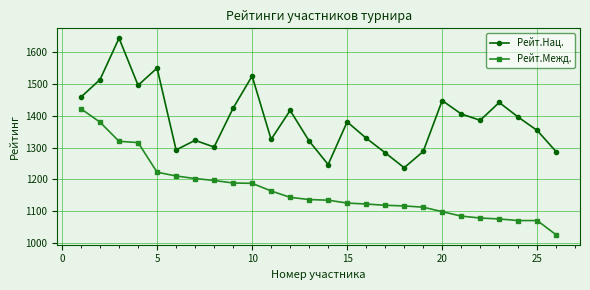

True or false: Рейт.Нац. and Рейт.Межд. cross at least once.

False